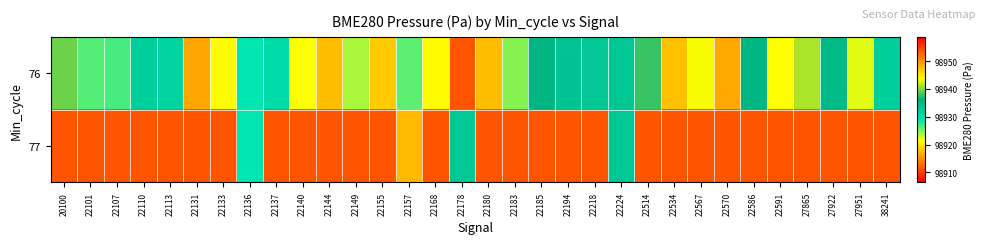

What is the total value across all series at 22224?

197866.5